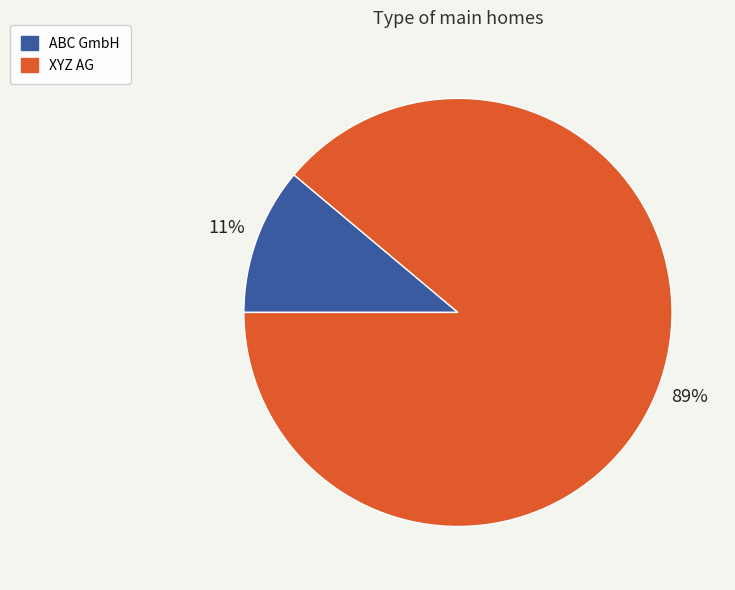

What is the smallest slice in the pie chart?

ABC GmbH